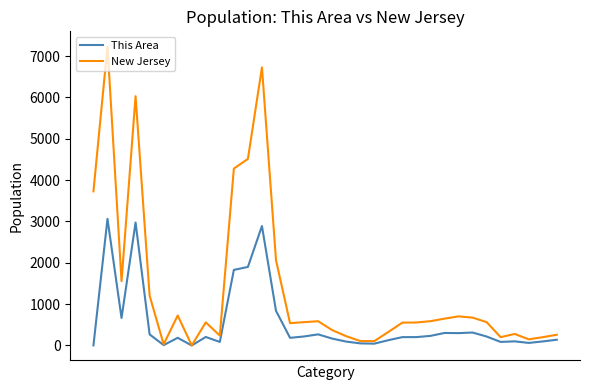

Which series has the largest range (max minus min)?

New Jersey